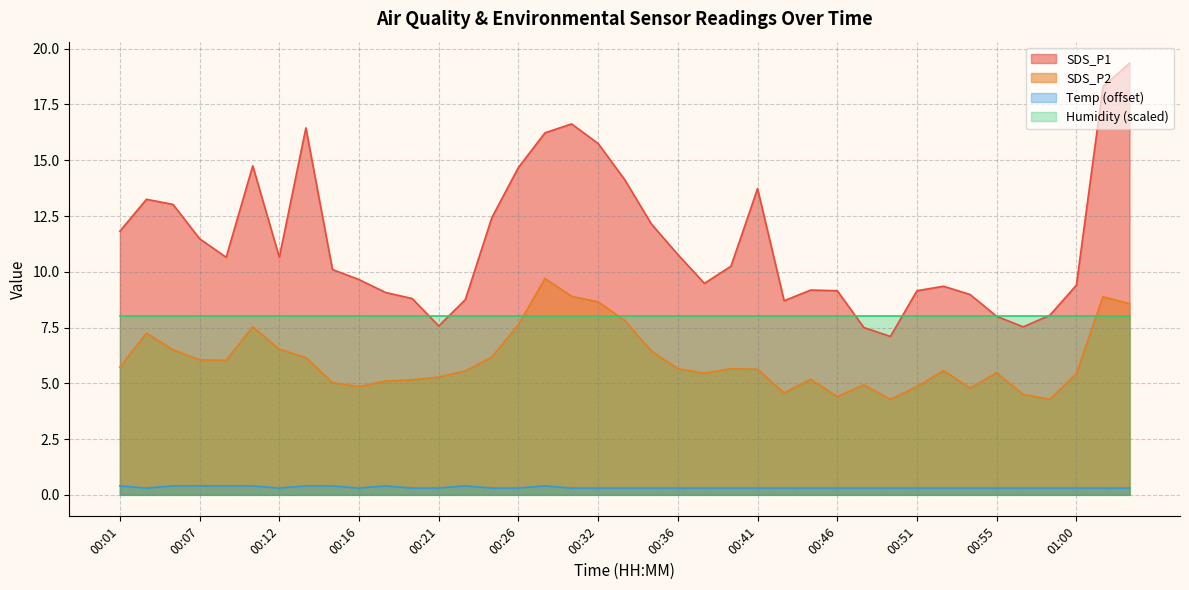

Which series has the largest range (max minus min)?

SDS_P1